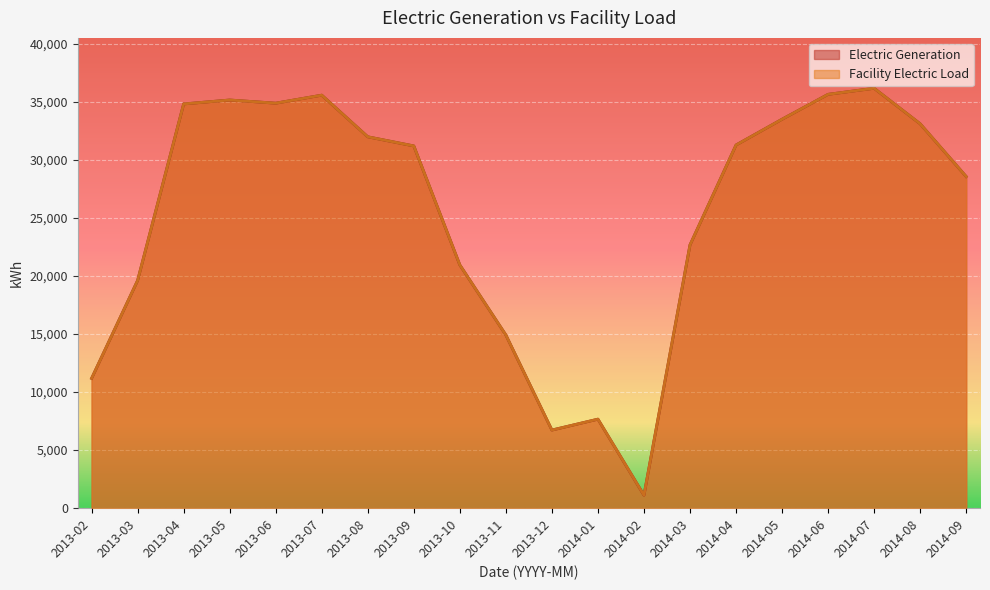

Reading right to left, extract all data points from this chart.

Electric Generation: 2014-09=28549.0	2014-08=33090.6	2014-07=36148.6	2014-06=35627.6	2014-05=33484.1	2014-04=31264.7	2014-03=22665.0	2014-02=1116.4	2014-01=7663.9	2013-12=6724.4	2013-11=14908.2	2013-10=20940.2	2013-09=31184.9	2013-08=31971.0	2013-07=35555.5	2013-06=34866.2	2013-05=35138.8	2013-04=34801.0	2013-03=19607.1	2013-02=11175.2
Facility Electric Load: 2014-09=28549.0	2014-08=33090.6	2014-07=36148.6	2014-06=35627.6	2014-05=33484.1	2014-04=31264.7	2014-03=22665.0	2014-02=1116.4	2014-01=7663.9	2013-12=6724.4	2013-11=14908.2	2013-10=20940.2	2013-09=31184.9	2013-08=31971.0	2013-07=35555.5	2013-06=34866.2	2013-05=35138.8	2013-04=34801.0	2013-03=19607.1	2013-02=11175.2